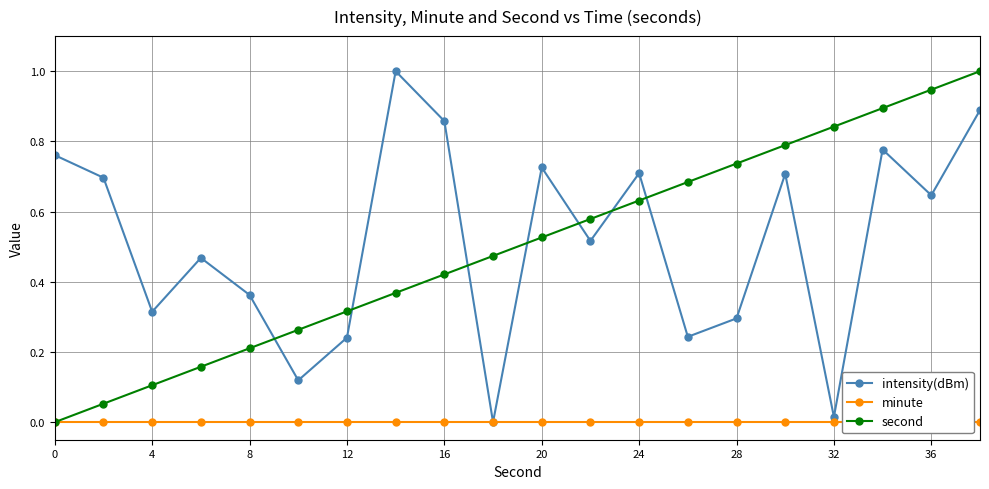

At how many categories does at least one series exceed 0?

20